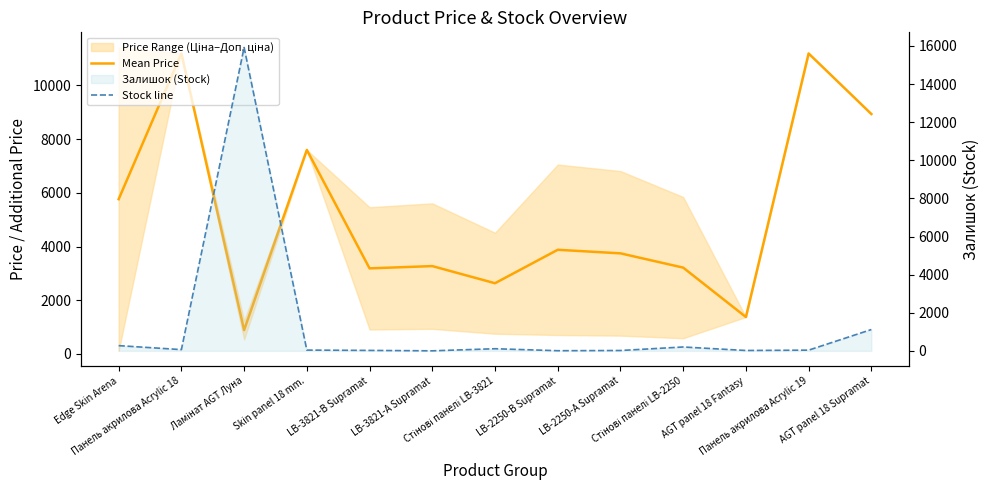

List the series in order of their overall mean, highest first.

Mean Price, Stock line